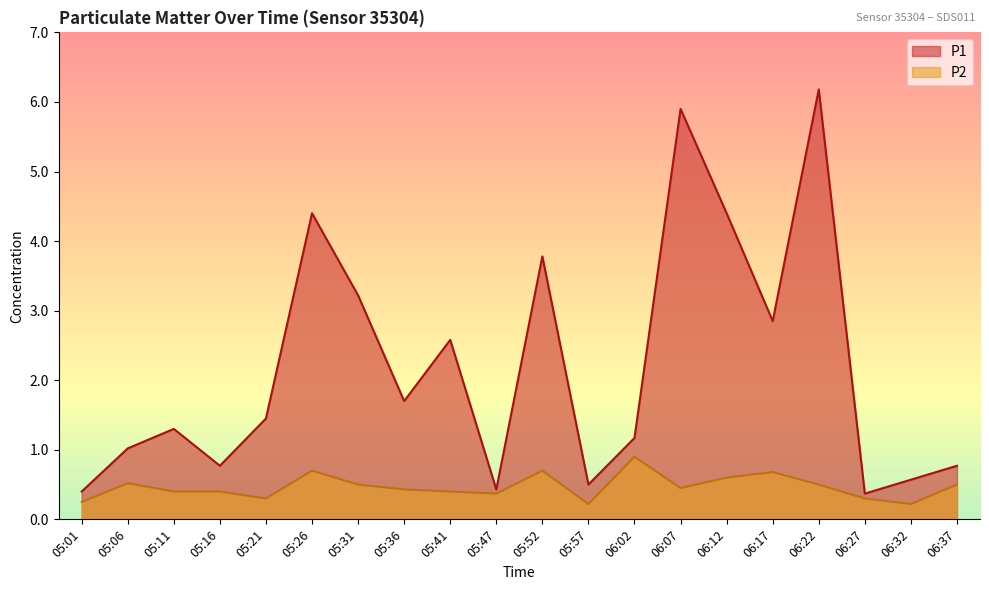

At which label does P1 first exceed 1?

05:06